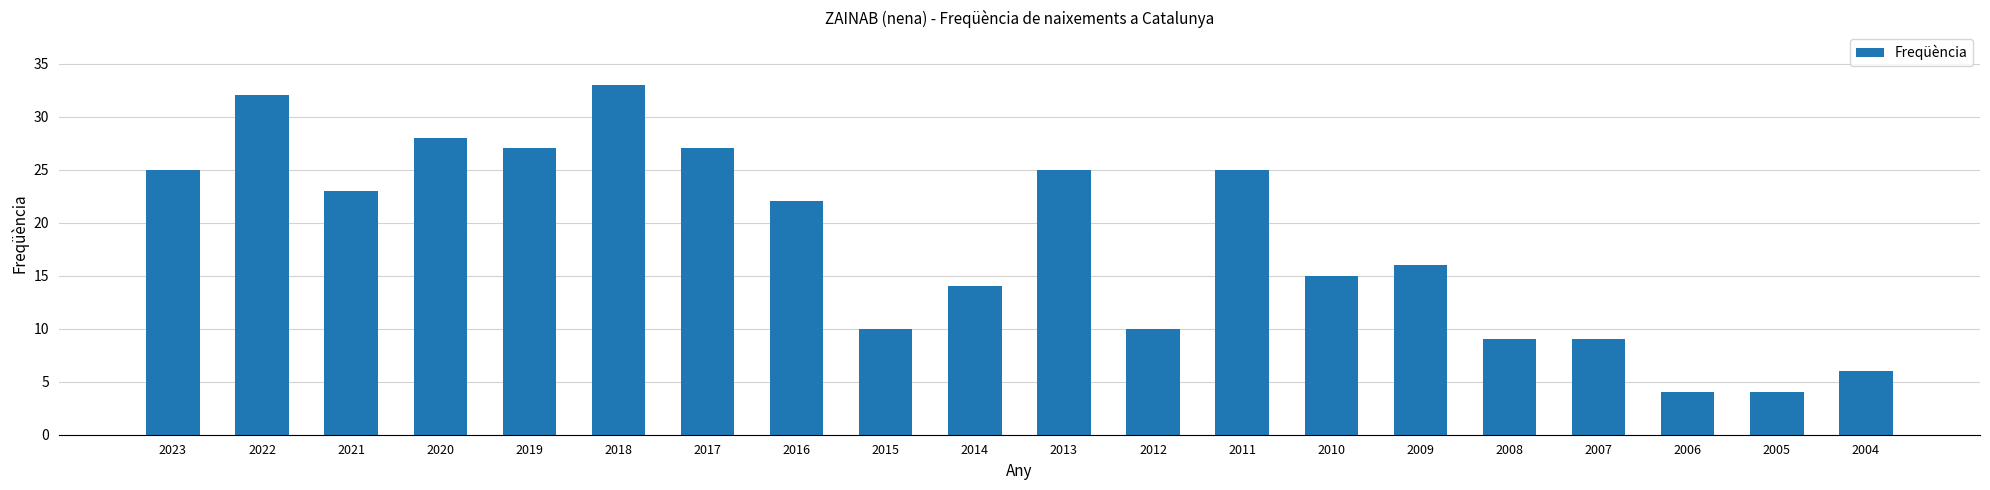

What is the minimum value shown in the chart?

4